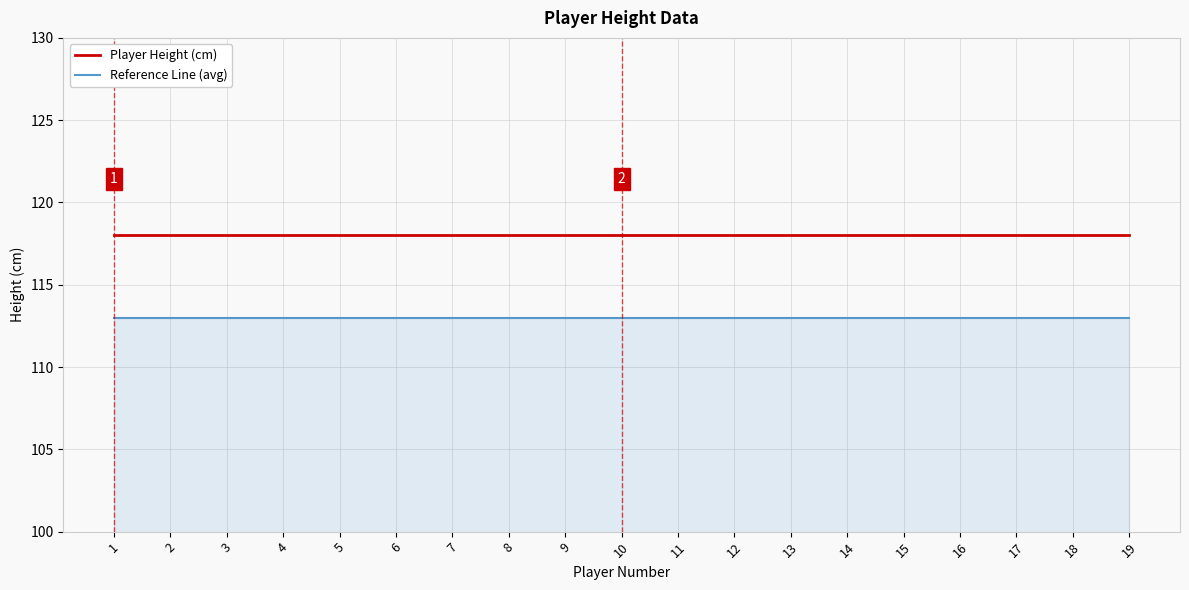

What is the greatest value displayed?

118